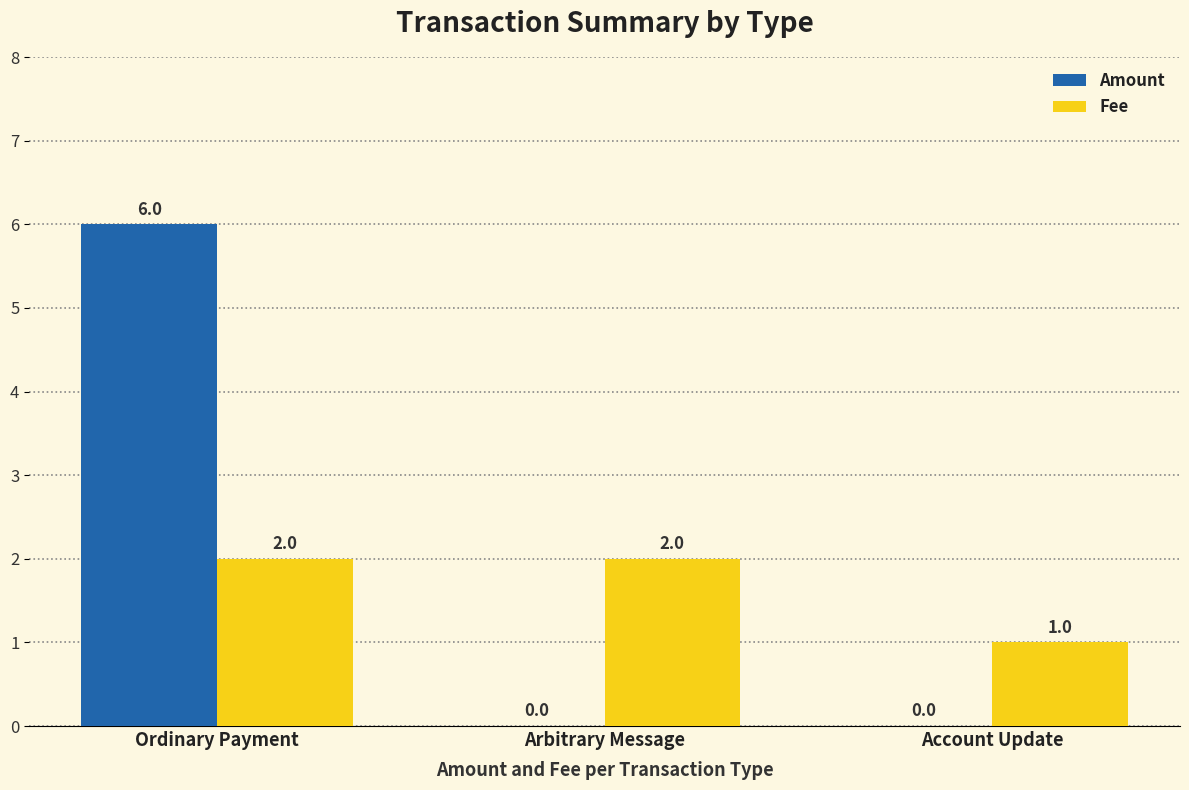

The Fee series shows 4 at Ordinary Payment. True or false?

False